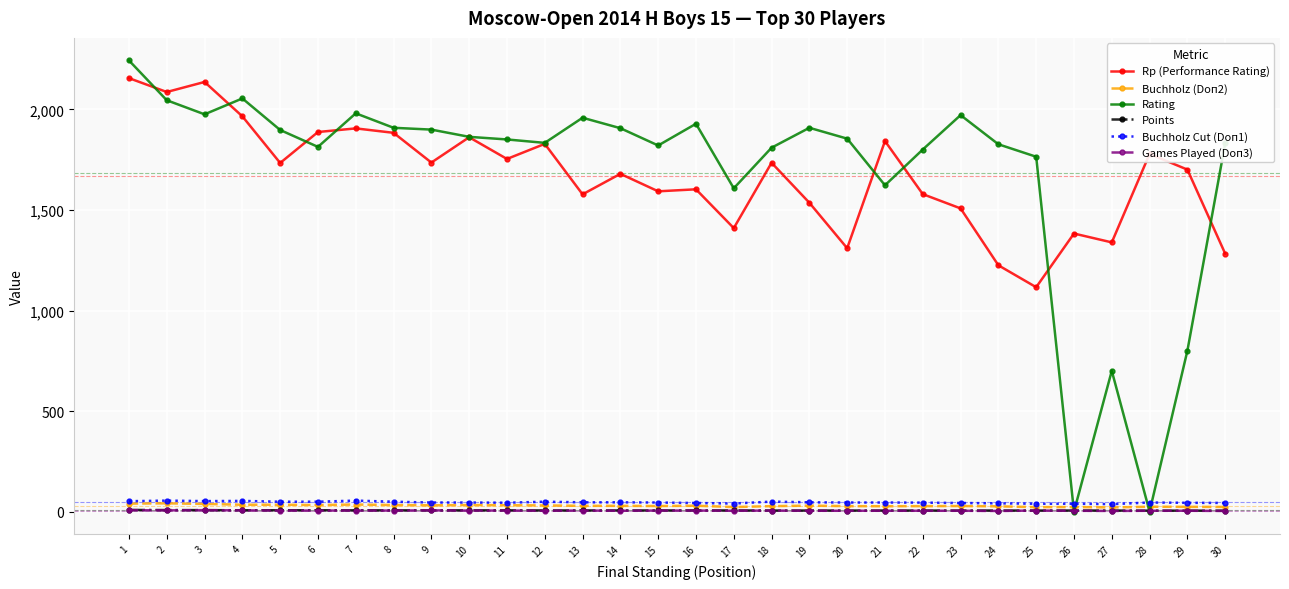

How many times do Rating and Buchholz (Doп2) cross each other?

4